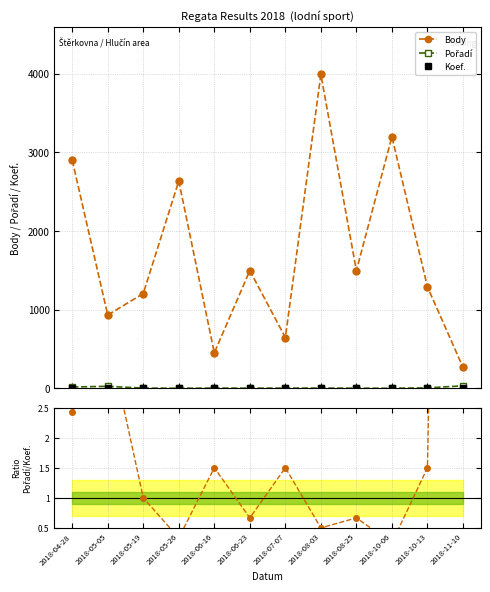

How many intersections are there between Pořadí and Koef.?

5